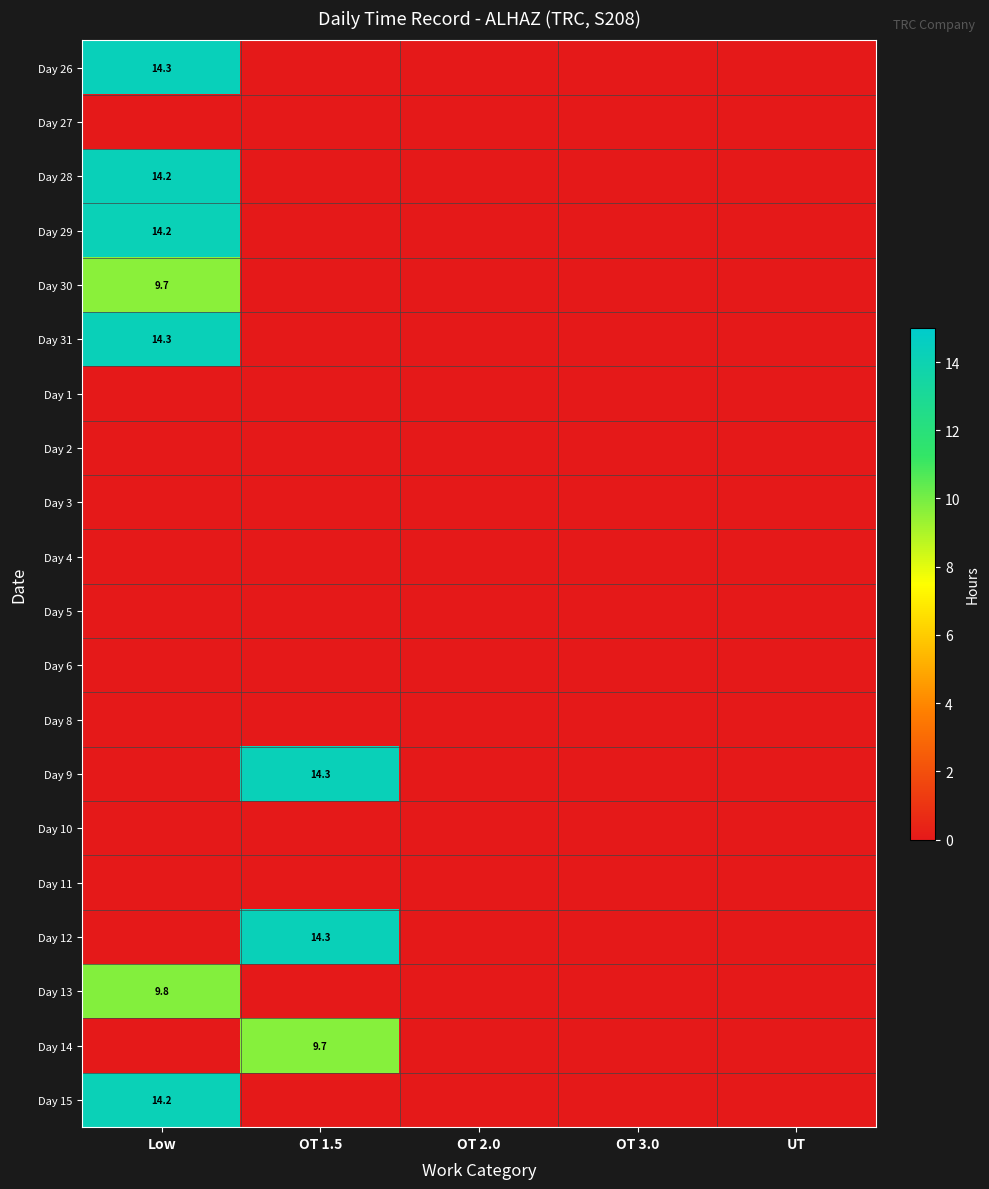

What is the sum of all Day 9 values?

14.3